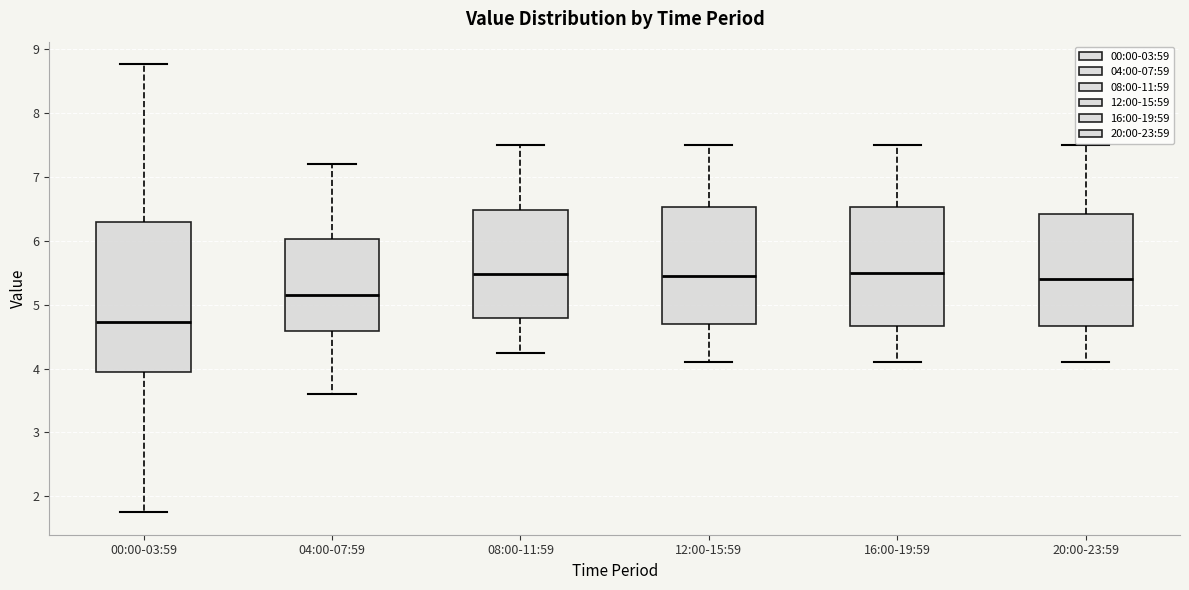

Which box is the tallest, from its lower edge to its upper edge?

00:00-03:59